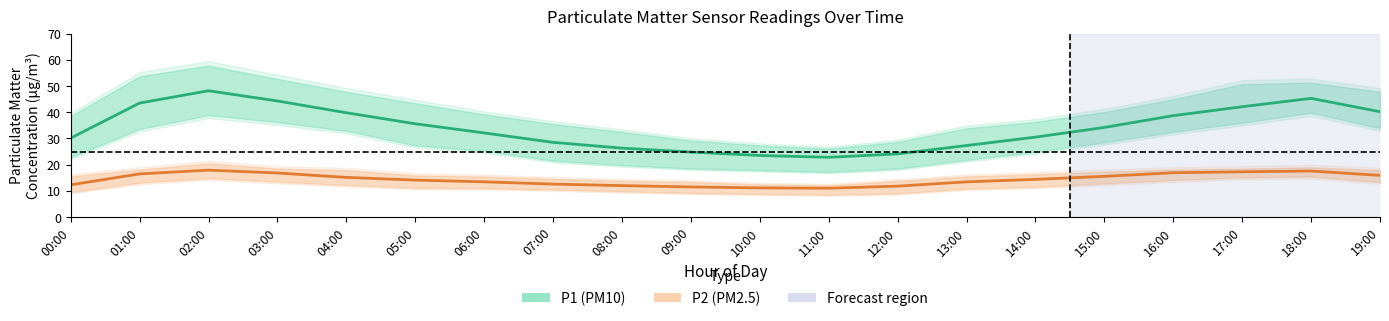

How many lines are shown in the chart?

2